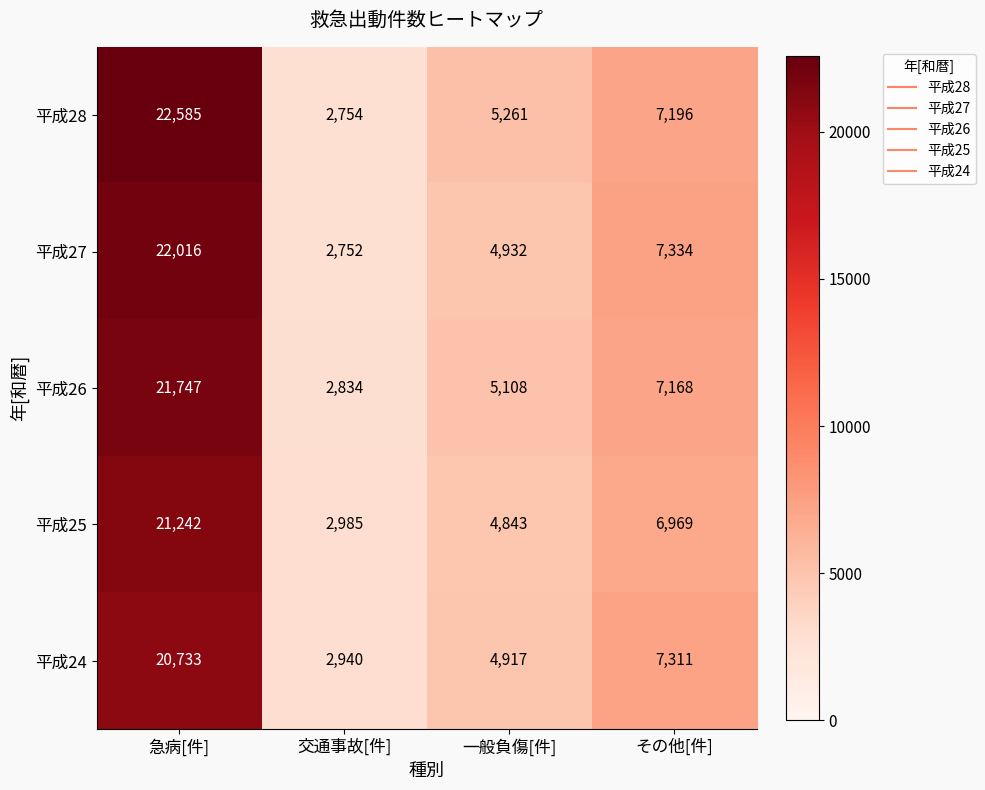

Which series has the widest spread of values?

平成28